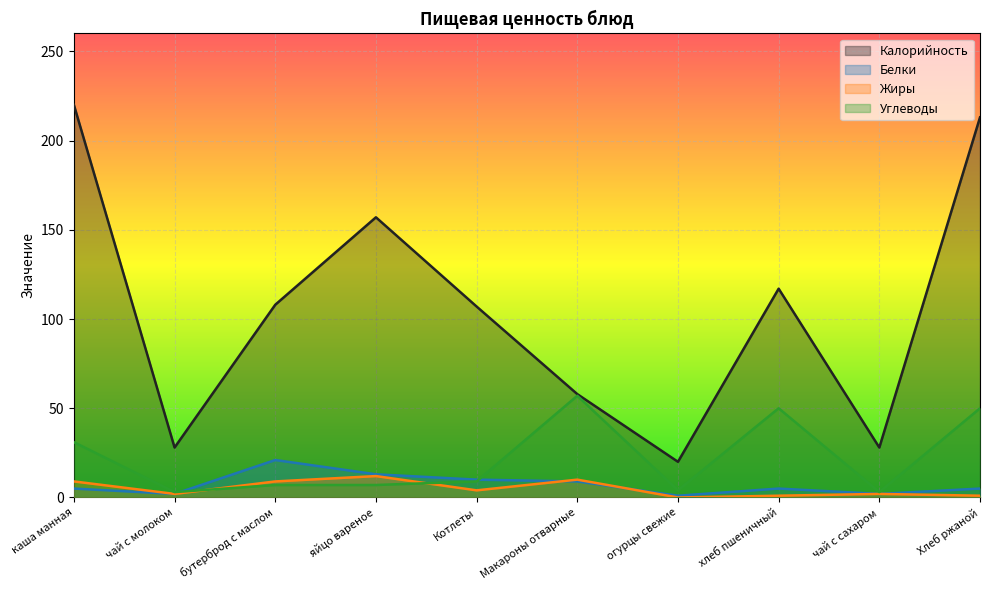

What is the sum of the Калорийность values at яйцо вареное and бутерброд с маслом?

265.0